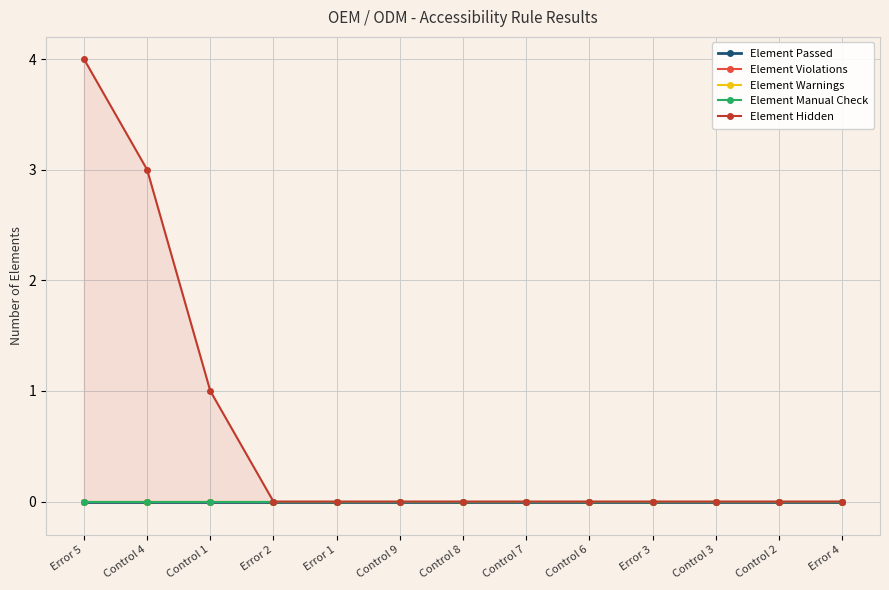

What position from the left is Control 8?

7